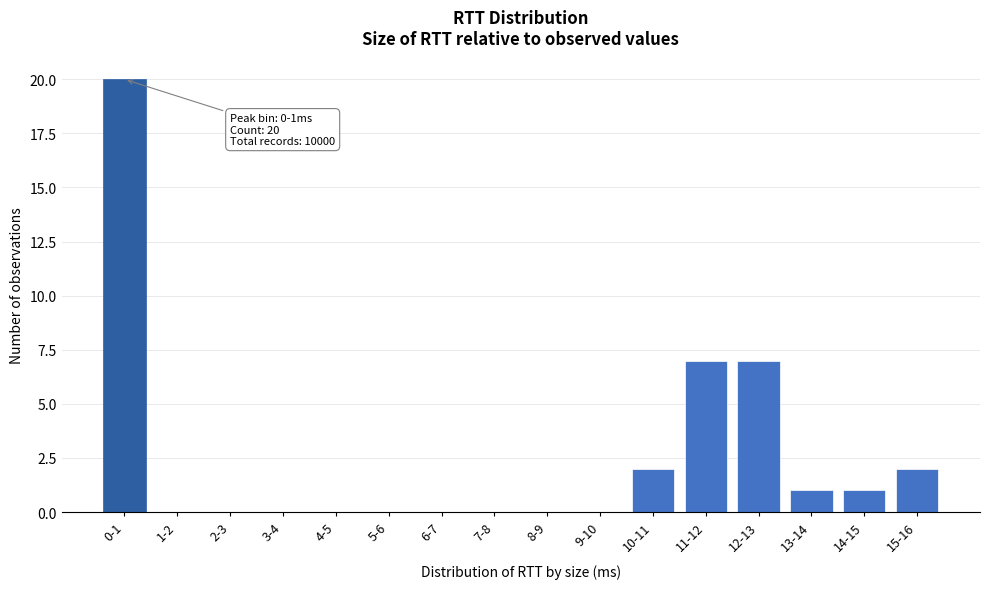

Reading left to right, extract all data points from this chart.

0-1=20	1-2=0	2-3=0	3-4=0	4-5=0	5-6=0	6-7=0	7-8=0	8-9=0	9-10=0	10-11=2	11-12=7	12-13=7	13-14=1	14-15=1	15-16=2